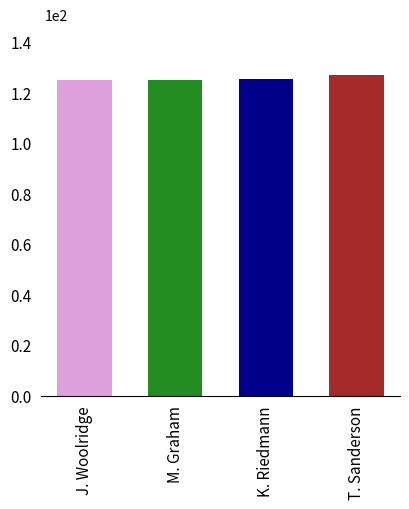

How many values exceed 125?

2